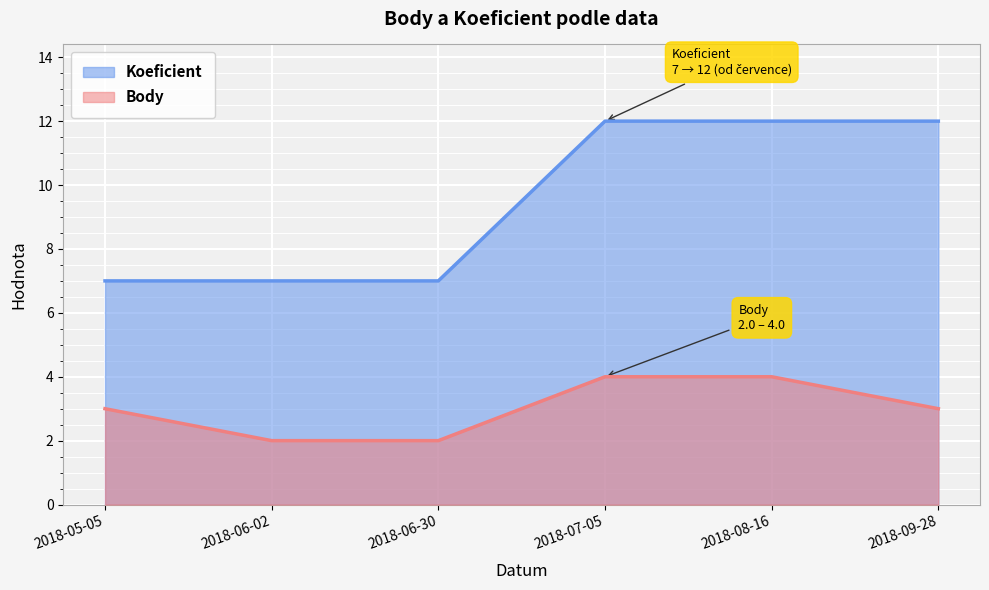

Which has a higher value, 2018-09-28 or 2018-06-30?

2018-09-28